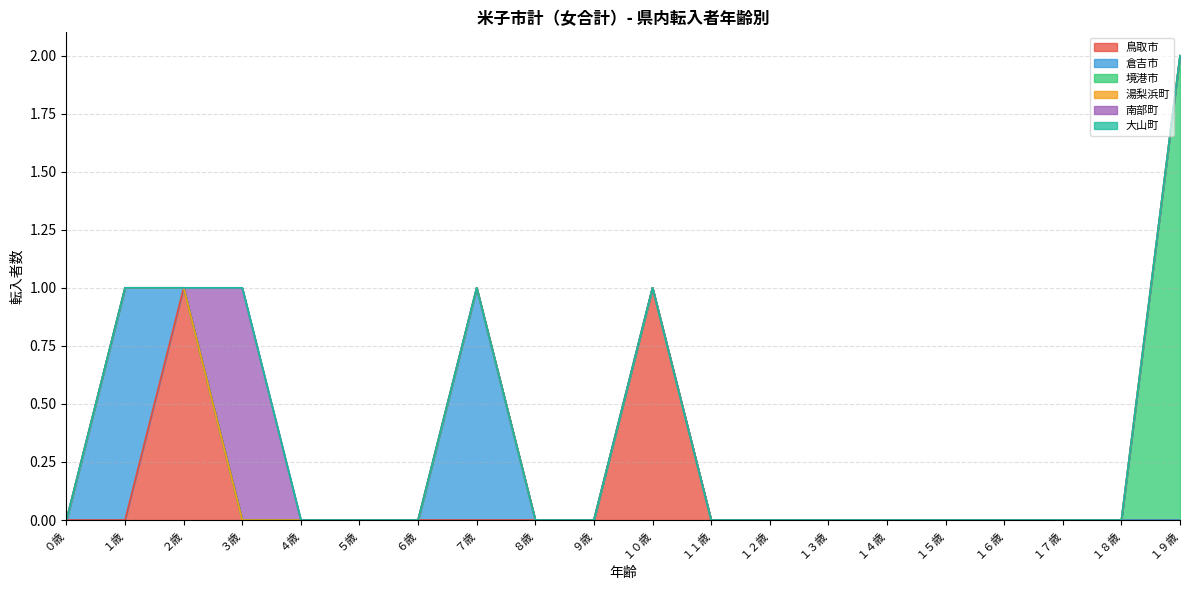

How many times do 鳥取市 and 倉吉市 cross each other?

1